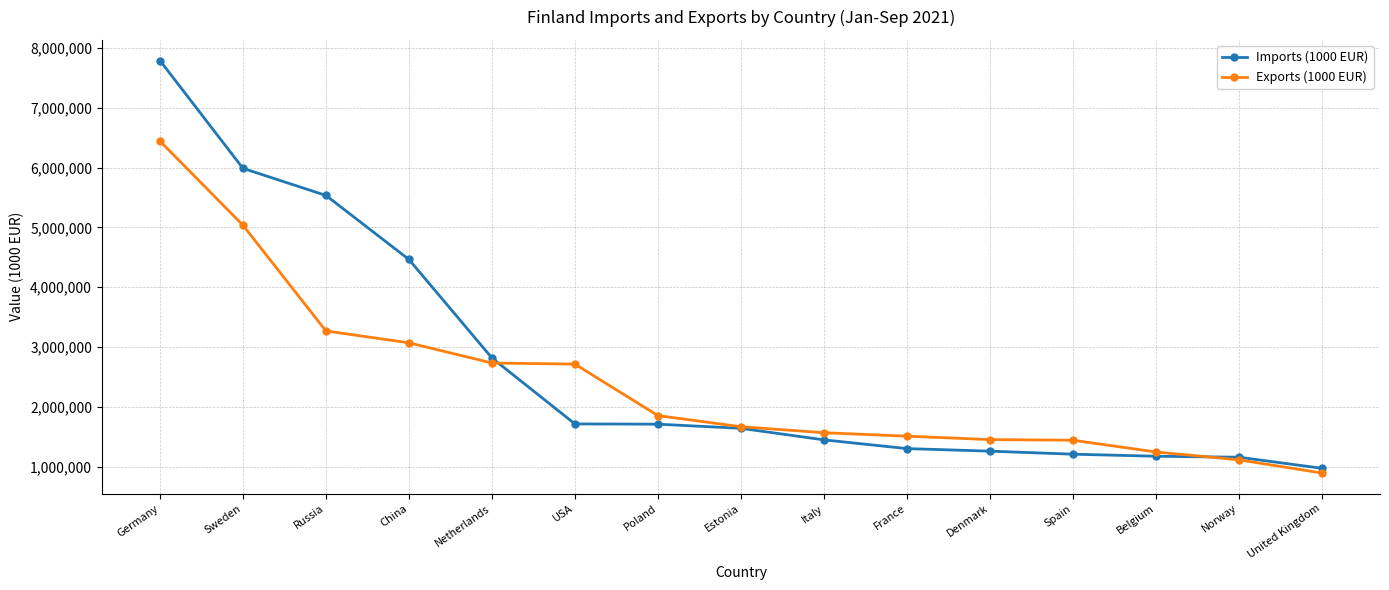

What are all the series names shown in the legend?

Imports (1000 EUR), Exports (1000 EUR)